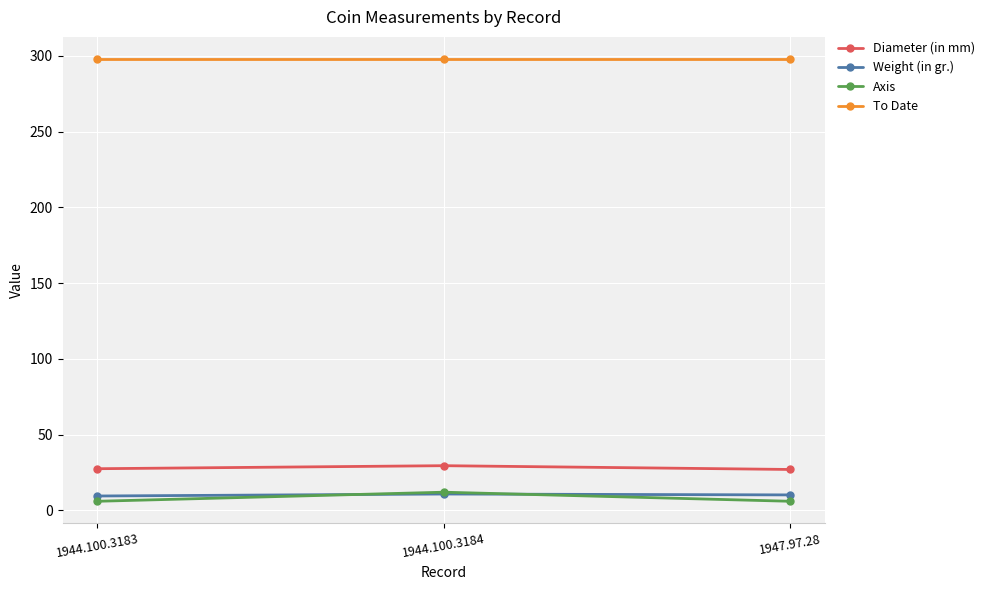

What is the spread (max minus min) of values at 1944.100.3184?

287.2